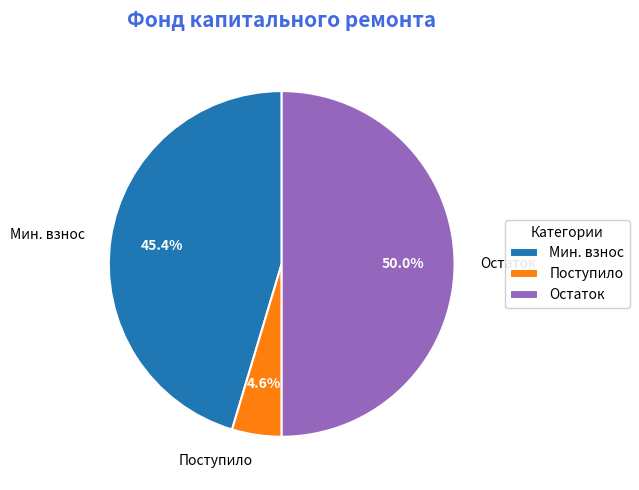

Rank the categories by value from lowest to highest.

Поступило, Мин. взнос, Остаток